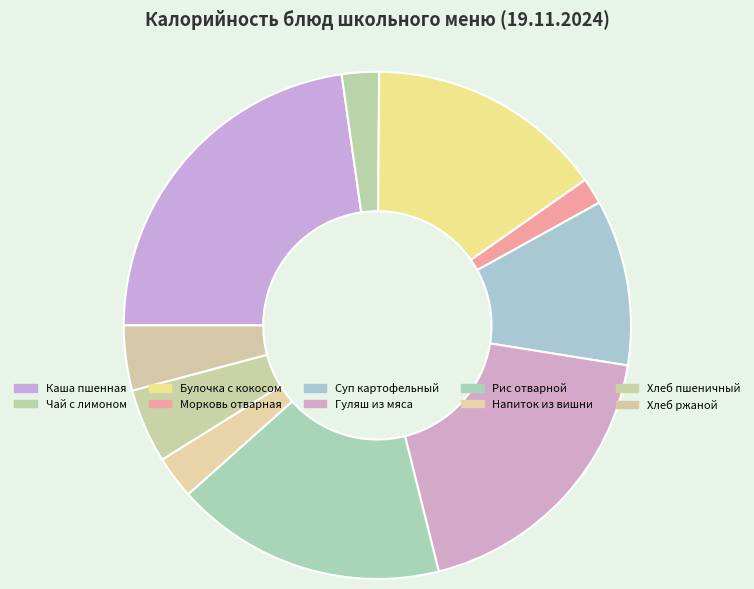

How many slices are in this pie chart?

10